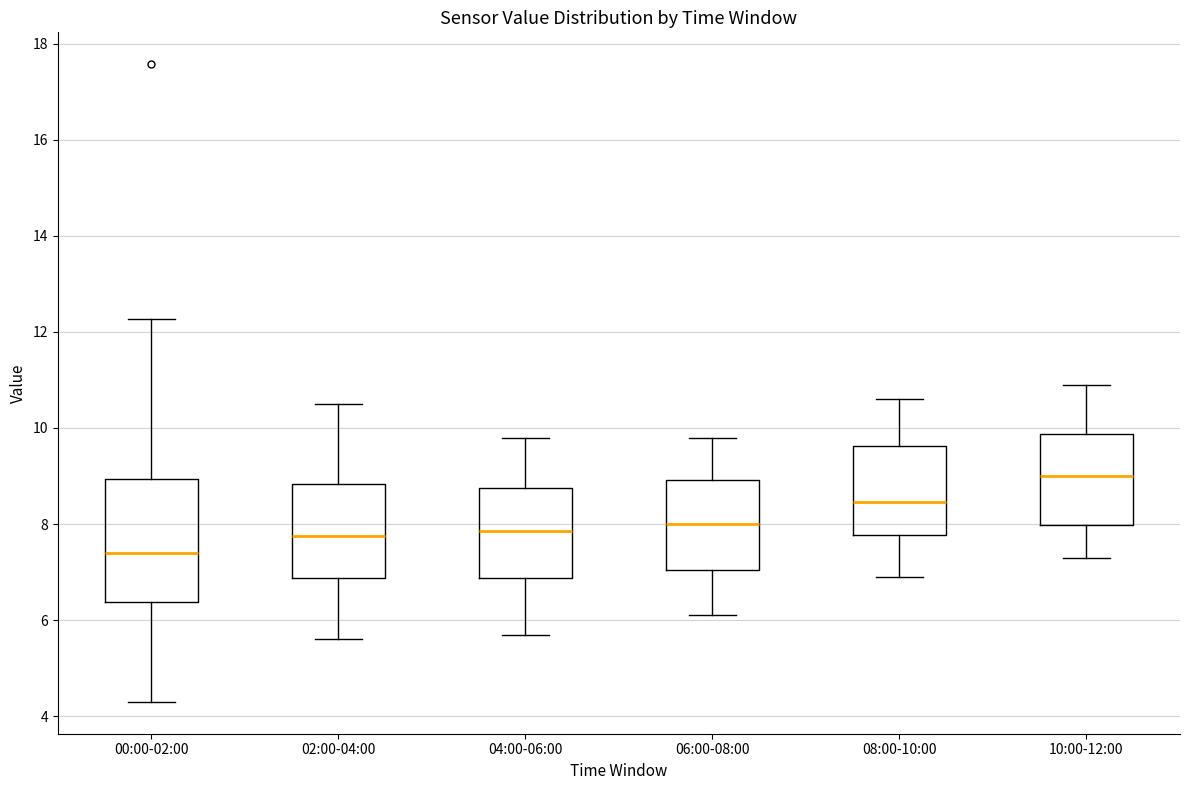

Reading left to right, read every box against the y-axis: the position of its median line, the range the box covers, and the ends of its whiskers. The values are not printed on the chart, so give them approximately, as read against the axis.

00:00-02:00: median 7.4, box 6.4 to 9.0, whiskers 4.4 to 12.2
02:00-04:00: median 7.8, box 6.8 to 8.8, whiskers 5.6 to 10.6
04:00-06:00: median 7.8, box 6.8 to 8.8, whiskers 5.8 to 9.8
06:00-08:00: median 8.0, box 7.0 to 9.0, whiskers 6.2 to 9.8
08:00-10:00: median 8.4, box 7.8 to 9.6, whiskers 7.0 to 10.6
10:00-12:00: median 9.0, box 8.0 to 9.8, whiskers 7.4 to 11.0